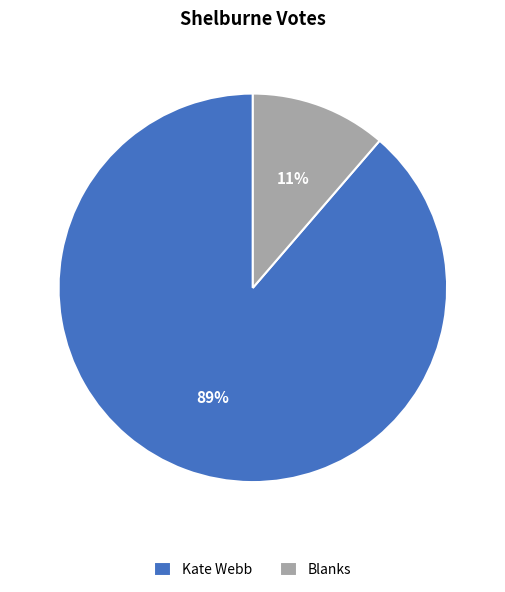

Does Kate Webb account for over 50% of the chart?

Yes